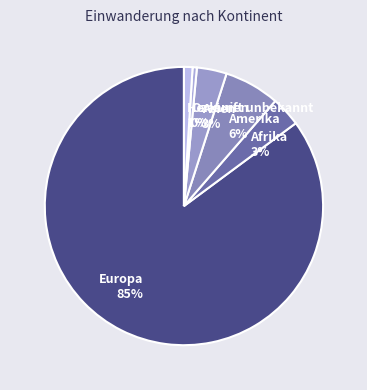

What is the majority slice?

Europa